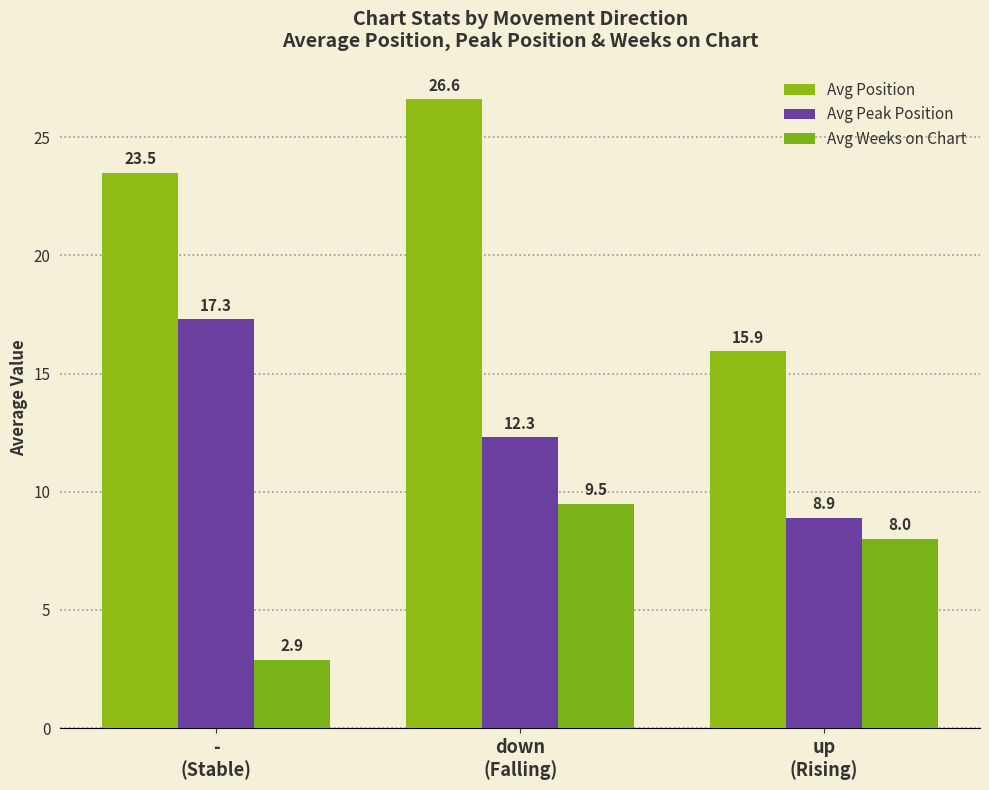

How many data points in Avg Weeks on Chart are less than 8?

1